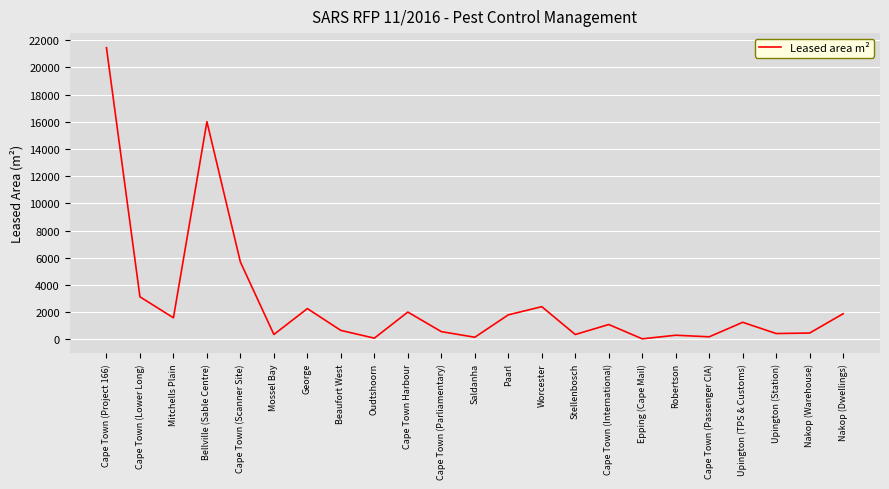

How many lines are shown in the chart?

1